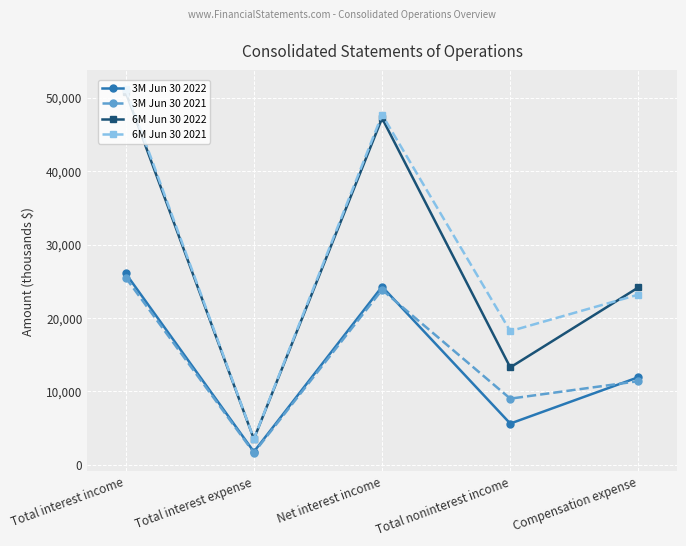

Reading left to right, list all the values displayed in this chart.

3M Jun 30 2022: Total interest income=26064	Total interest expense=1796	Net interest income=24268	Total noninterest income=5635	Compensation expense=11947
3M Jun 30 2021: Total interest income=25498	Total interest expense=1657	Net interest income=23841	Total noninterest income=9025	Compensation expense=11406
6M Jun 30 2022: Total interest income=50730	Total interest expense=3530	Net interest income=47200	Total noninterest income=13278	Compensation expense=24170
6M Jun 30 2021: Total interest income=51224	Total interest expense=3555	Net interest income=47669	Total noninterest income=18215	Compensation expense=23188